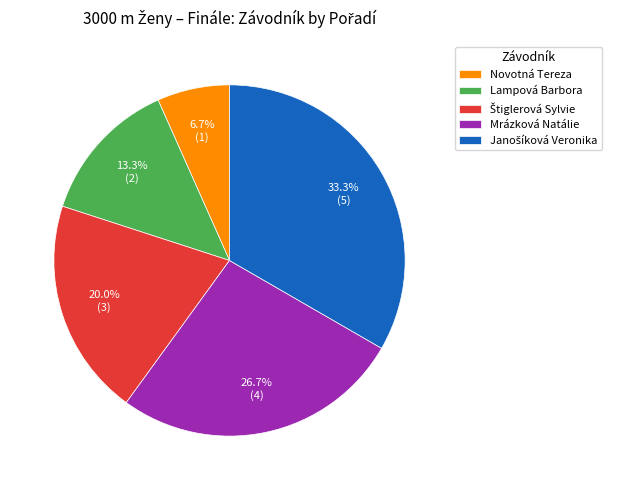

Is the sum of Mrázková Natálie and Novotná Tereza greater than half?

No